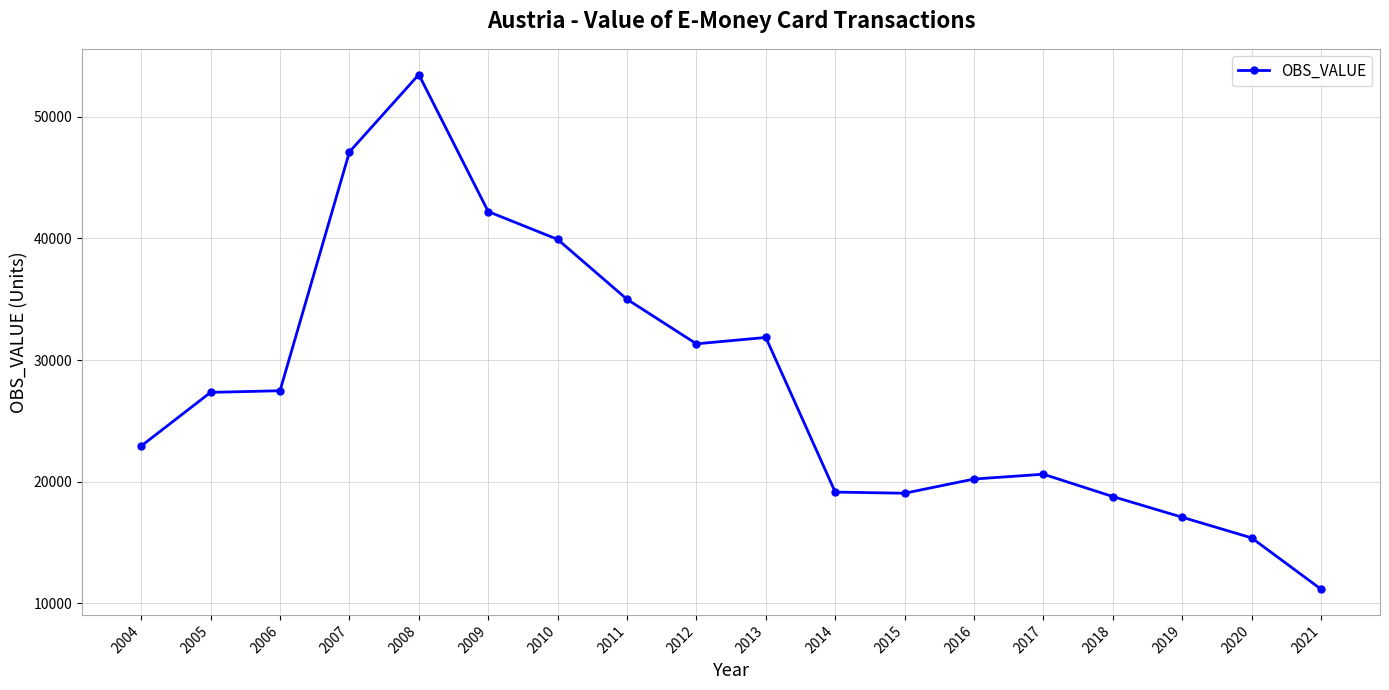

The value at 2017 is 32454.4. True or false?

False